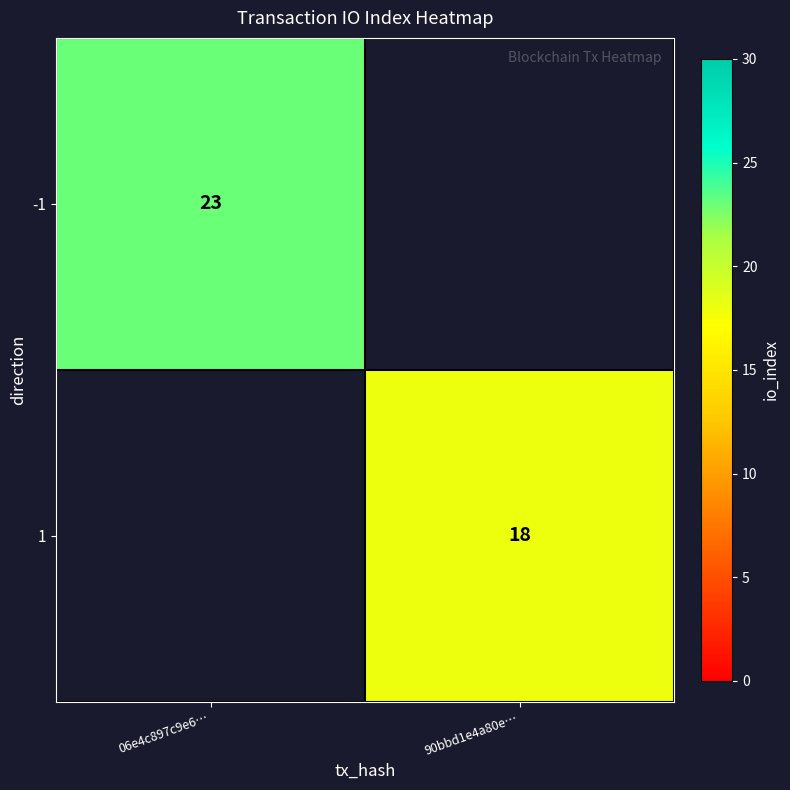

How many distinct data groups are displayed?

2